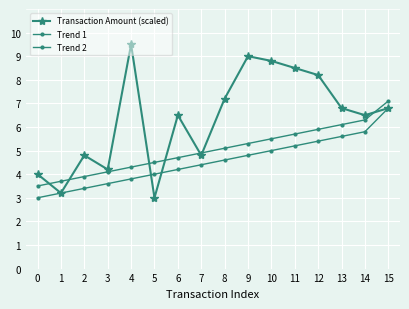

Which series has the widest spread of values?

Transaction Amount (scaled)